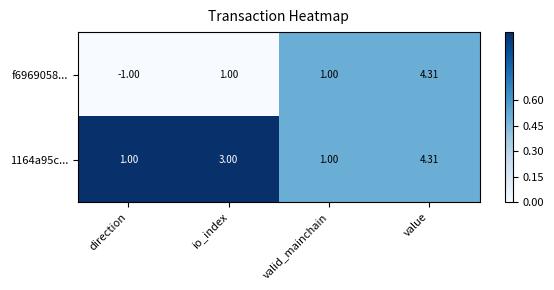

At which category is the sum across all series the highest?

value